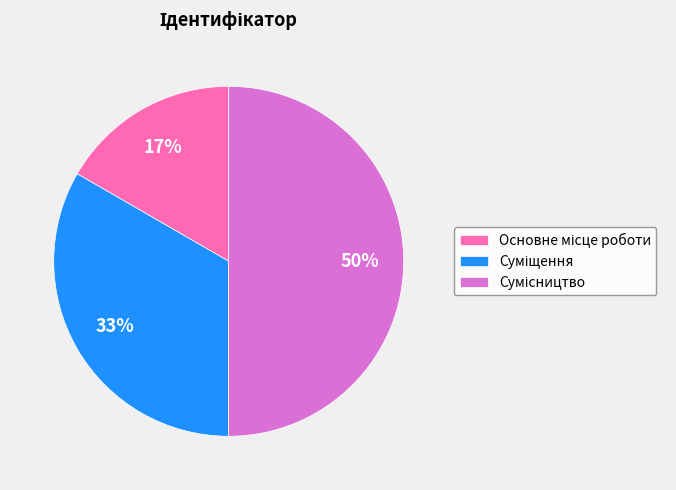

To the nearest percent, what is the difference between the largest and smallest slice percentages?

33%